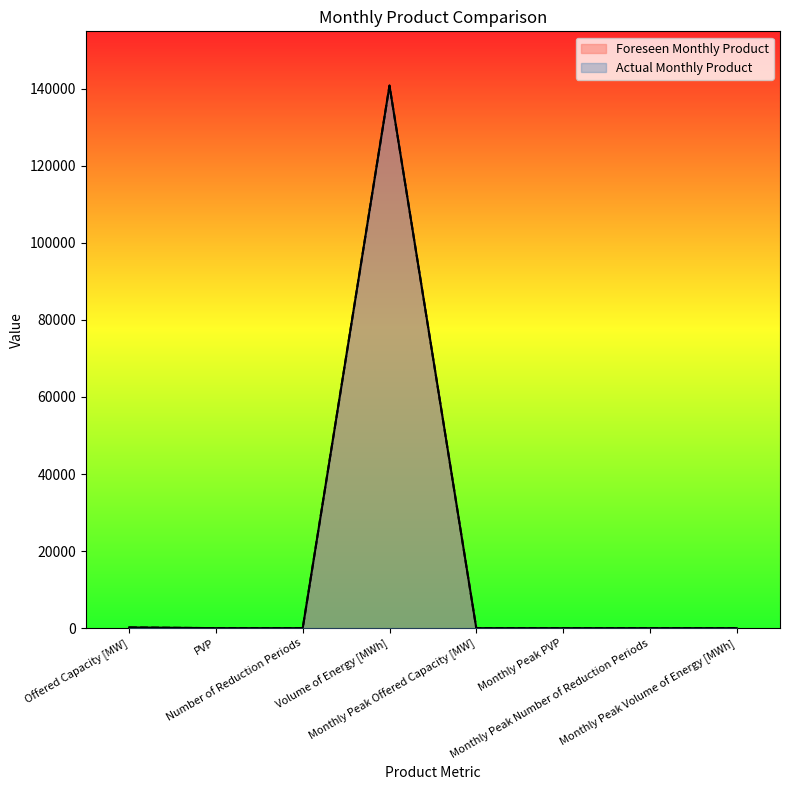

How many values in Actual Monthly Product are above zero?

3